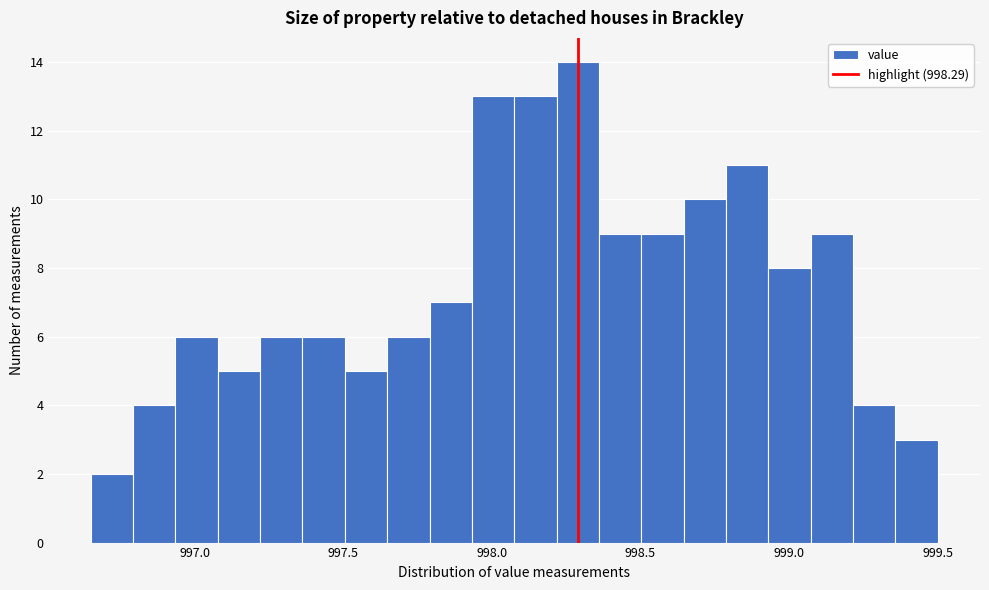

Around what value on the x-axis is the tallest bar? Give the approximate position of its centre, as read against the axis.

998.30